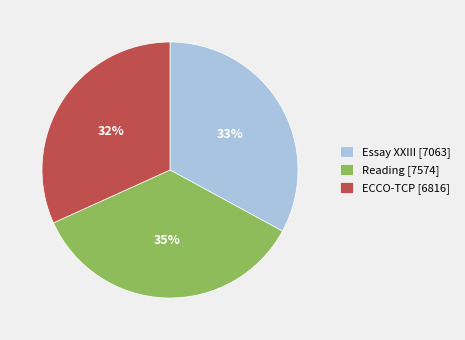

To the nearest percent, what is the difference between the Reading [7574] and Essay XXIII [7063] slice percentages?

2%